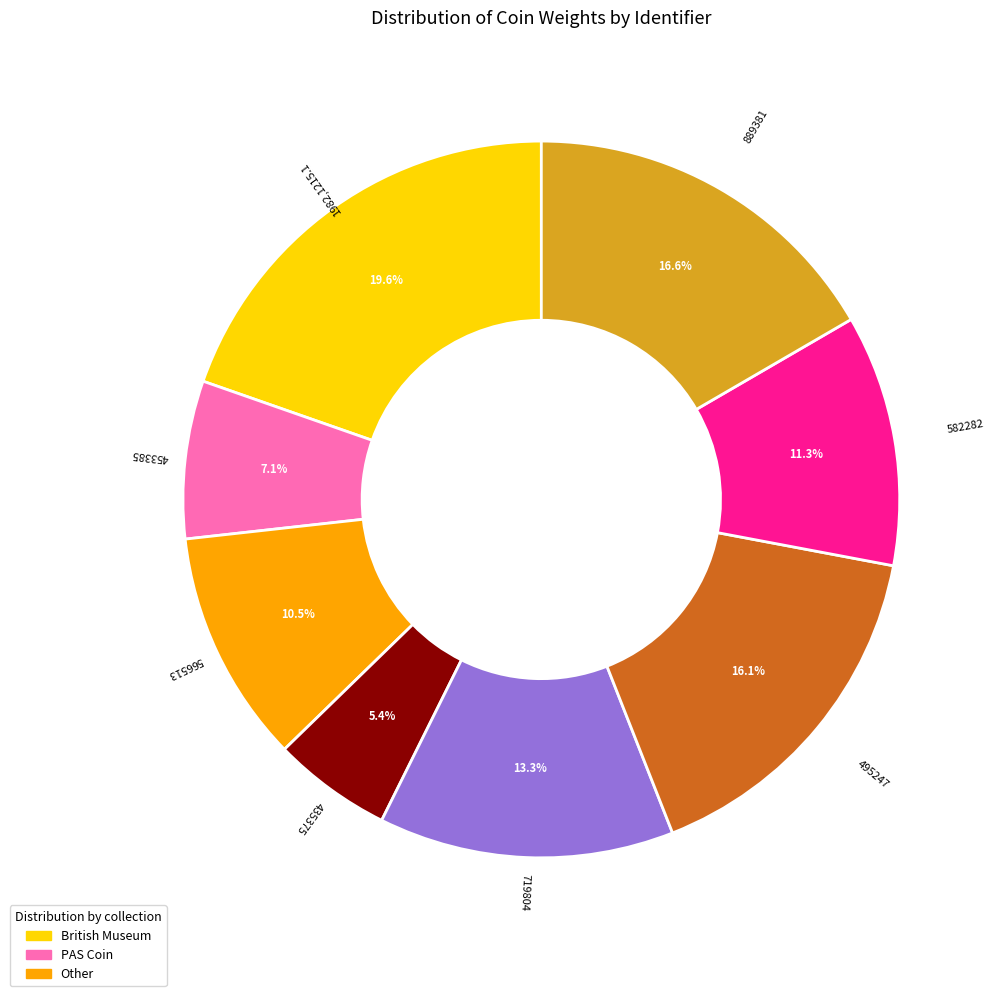

Combined, do 566513 and 1982,1215.1 account for over 50%?

No